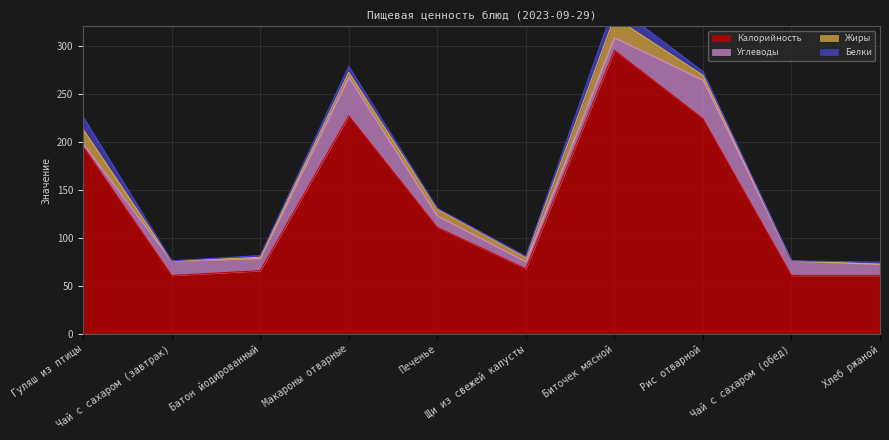

Is the value of Жиры at Гуляш из птицы greater than the value of Углеводы at Гуляш из птицы?

Yes